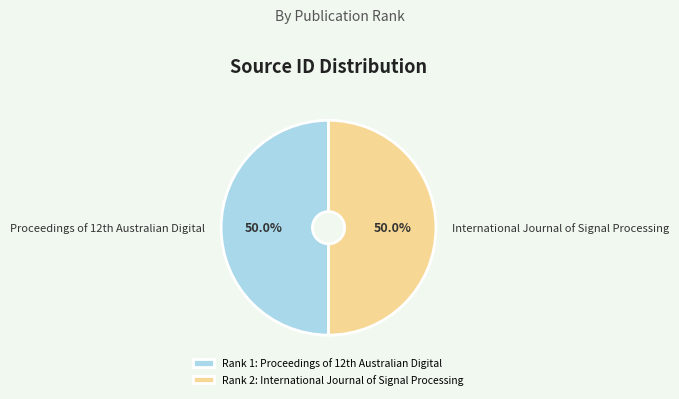

How many slices are in this pie chart?

2